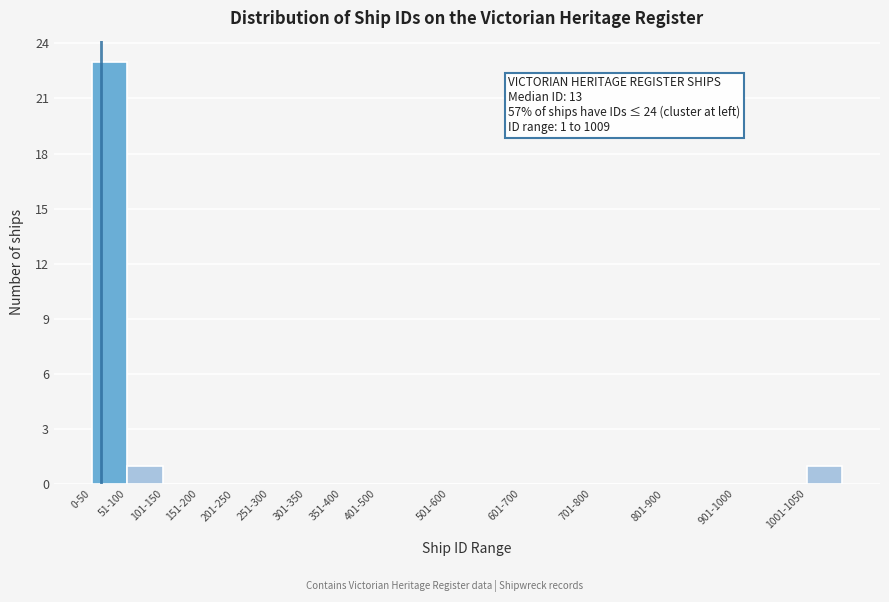

Reading left to right, list all the values displayed in this chart.

0-50=23	51-100=1	101-150=0	151-200=0	201-250=0	251-300=0	301-350=0	351-400=0	401-500=0	501-600=0	601-700=0	701-800=0	801-900=0	901-1000=0	1001-1050=1